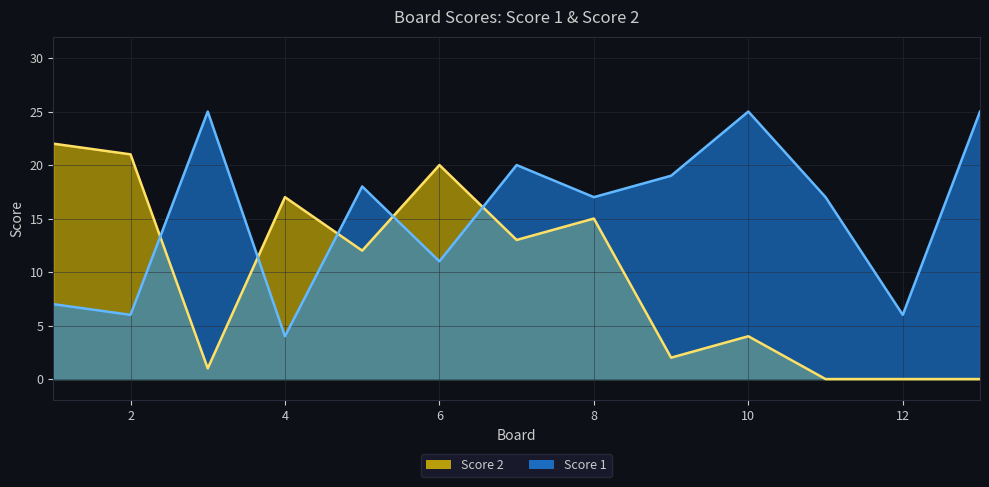

How many times do Score 1 and Score 2 cross each other?

5